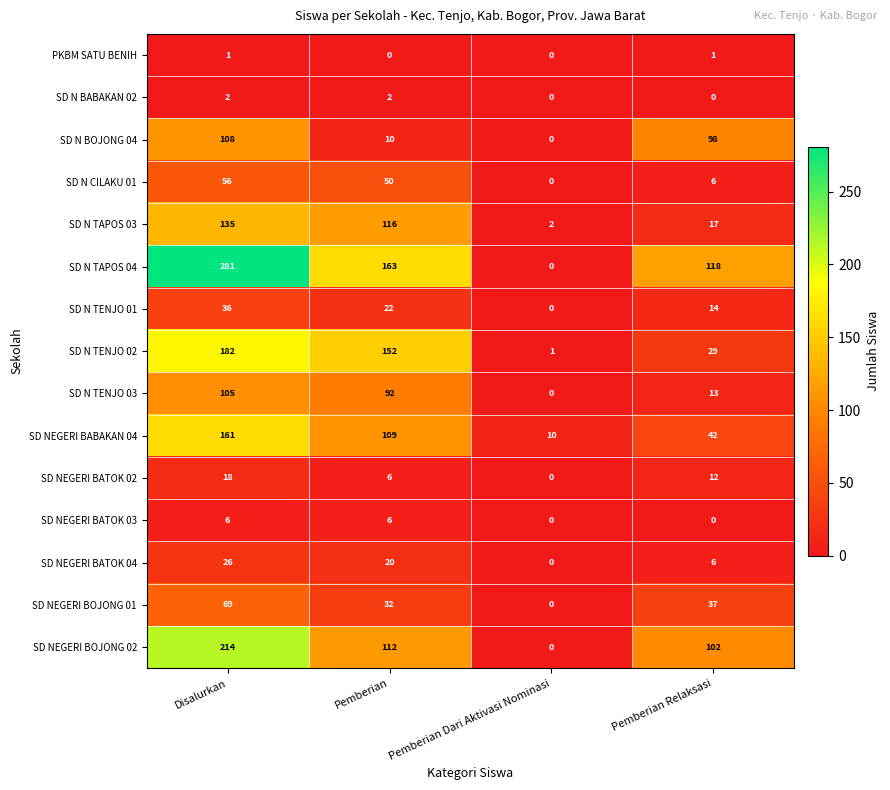

Count the PKBM SATU BENIH values in the range 0 to 1.

4